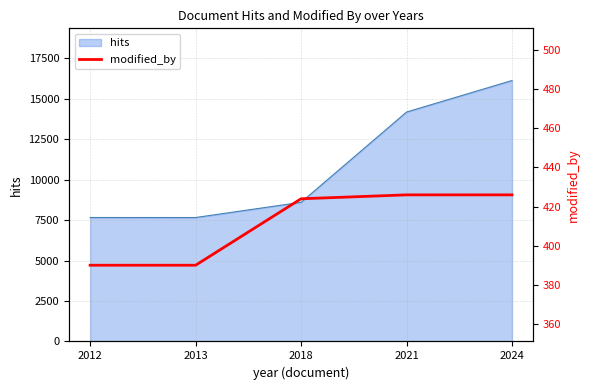

At which label is hits closest to 11892?

2021